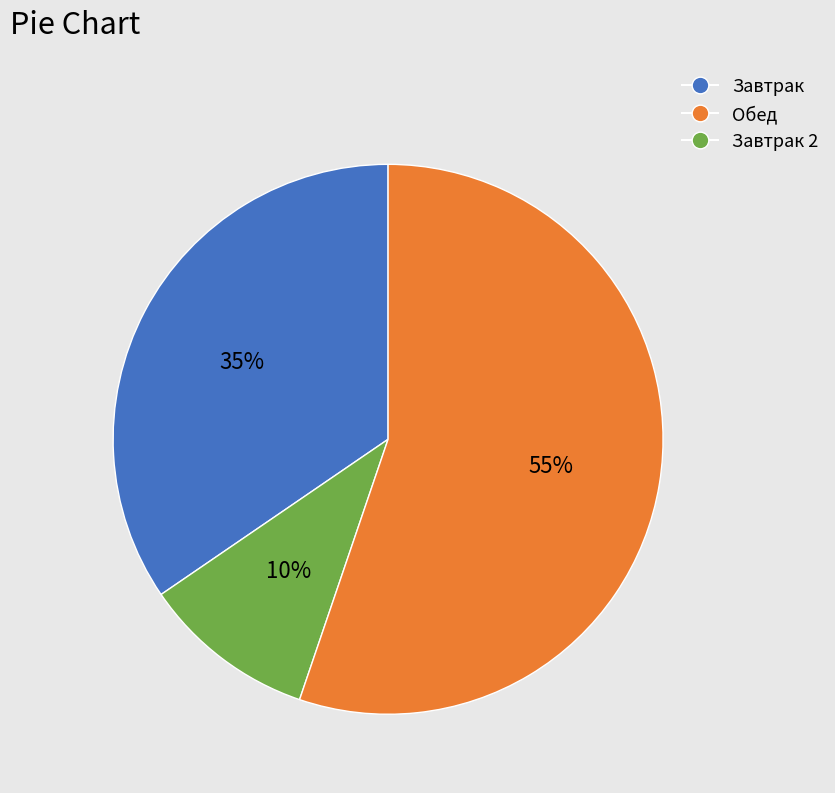

To the nearest percent, what is the average slice percentage?

33%